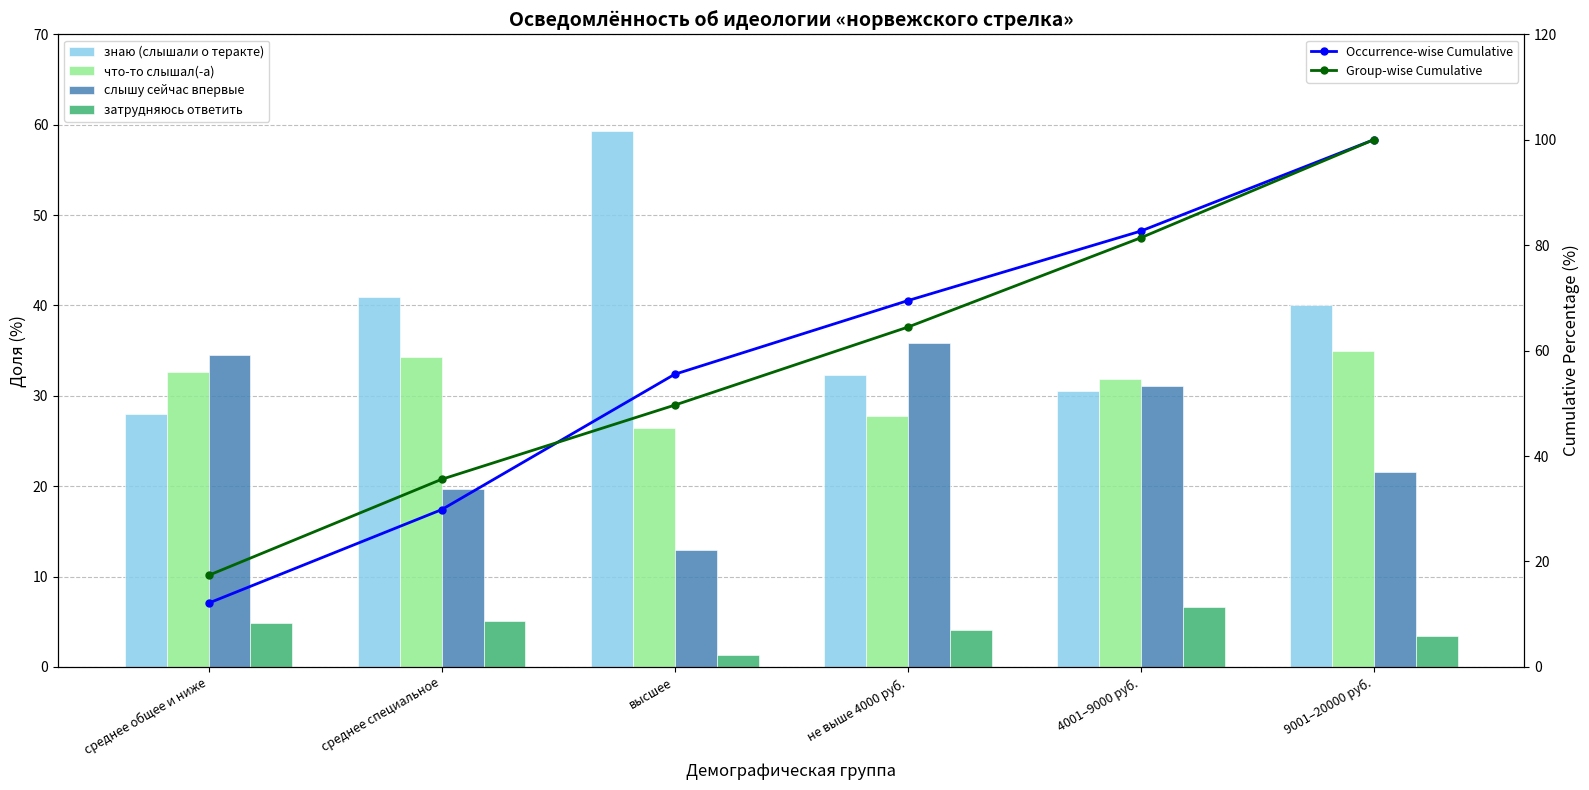

Which category has the highest value across all series?

9001–20000 руб.